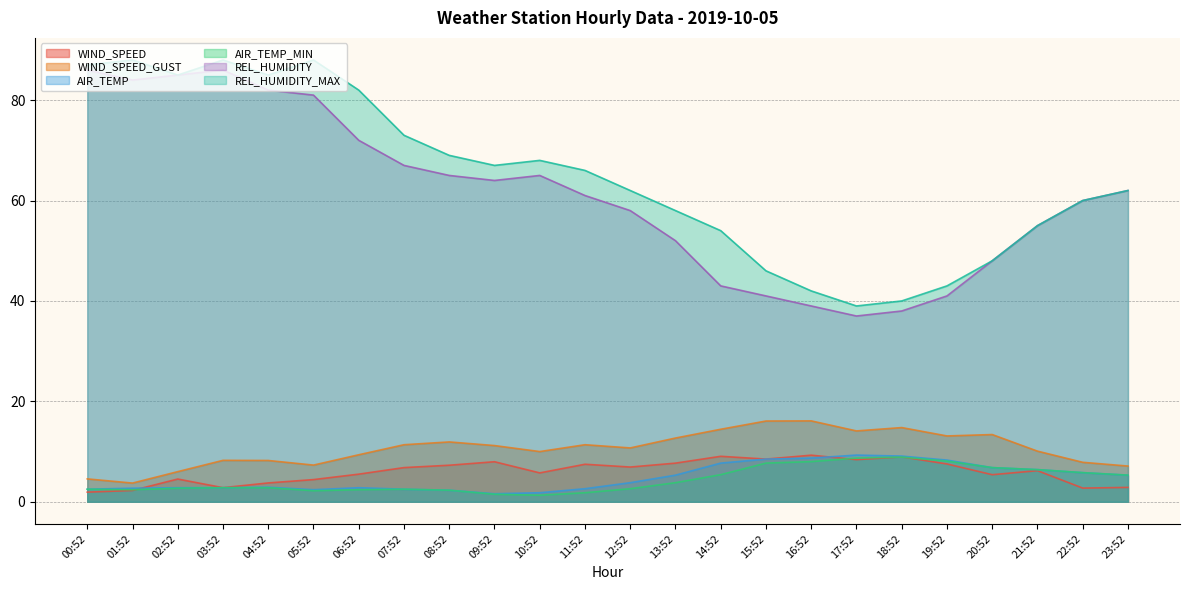

What is the sum of all AIR_TEMP_MIN values?

104.7